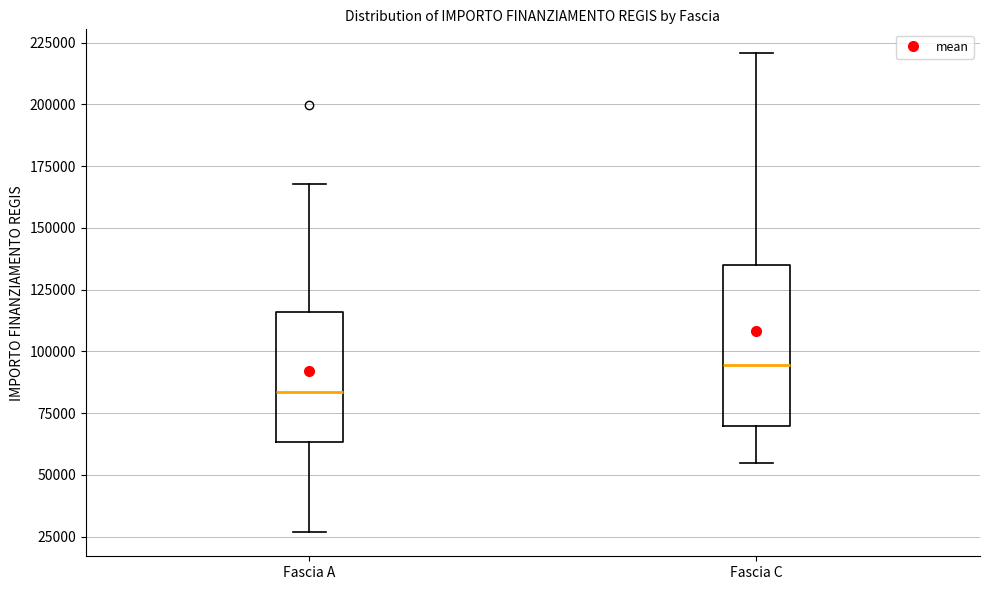

Which box is the tallest, from its lower edge to its upper edge?

Fascia C